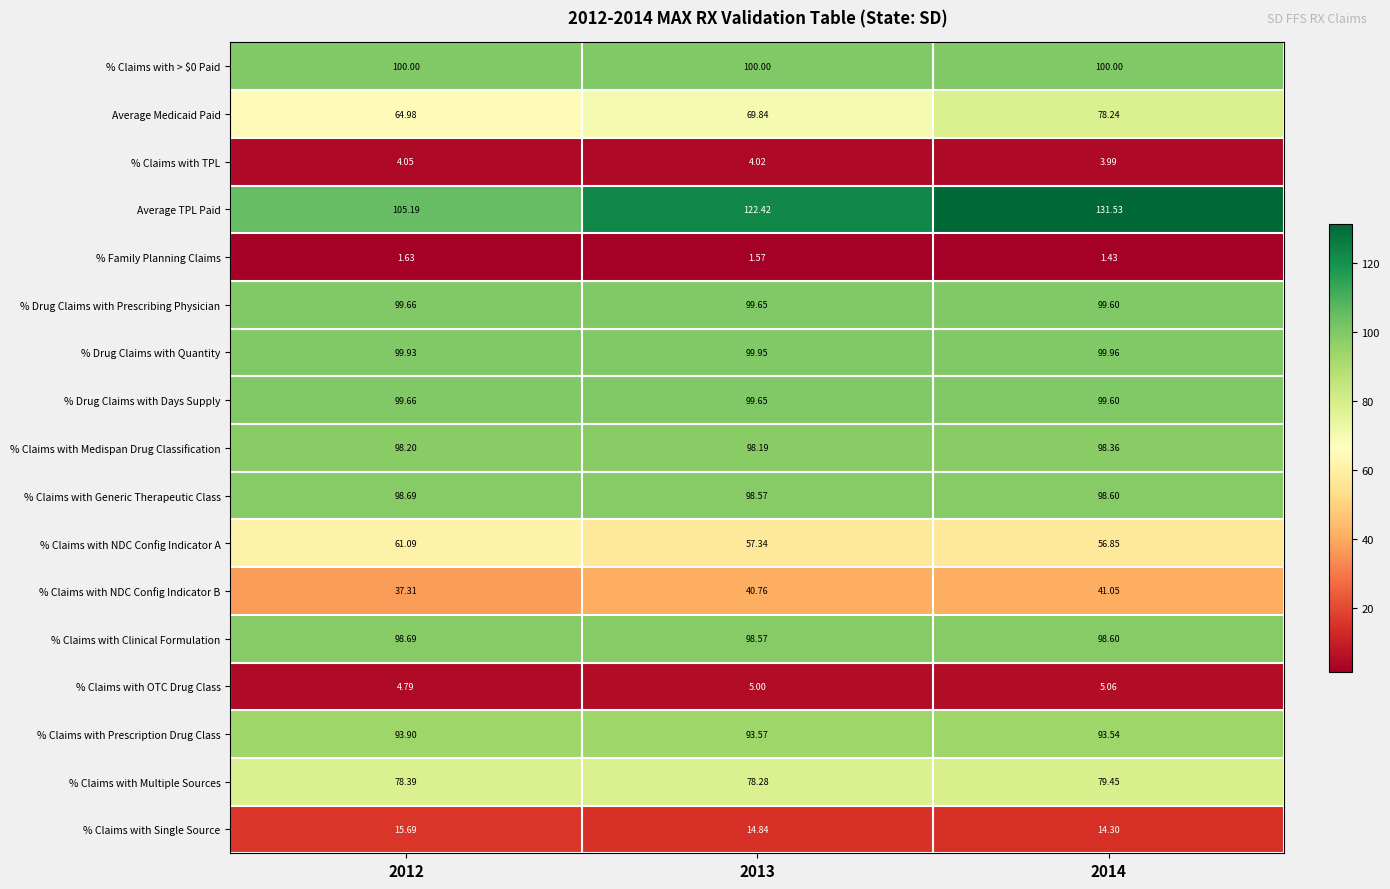

Count the number of data series in this chart.

17